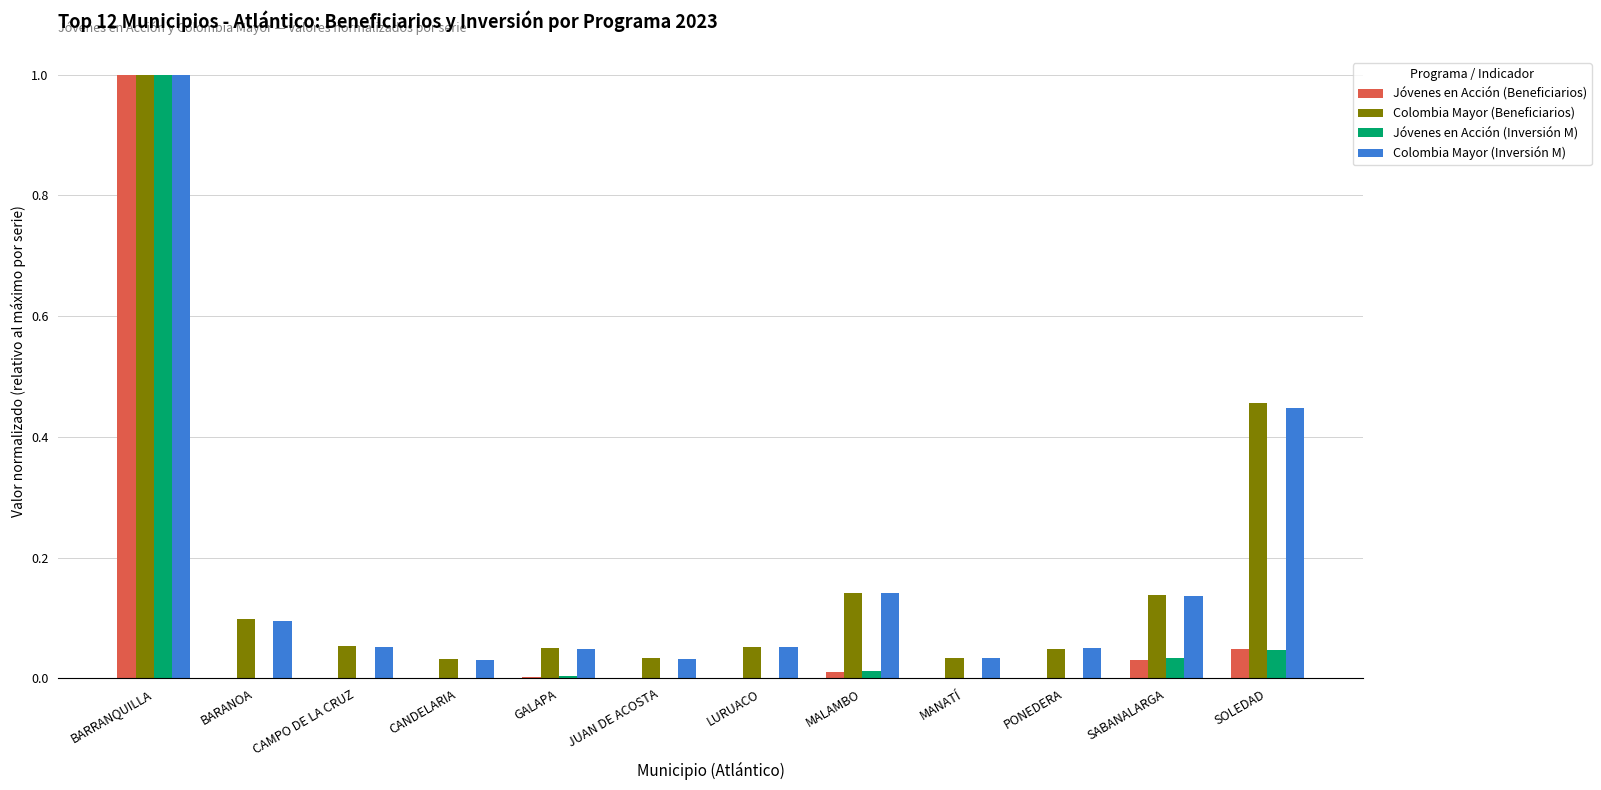

What is the maximum value shown in the chart?

1.0